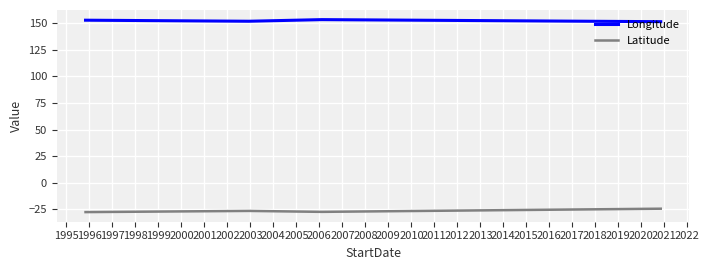

True or false: Latitude has more than 1 points higher than both neighbors.

False